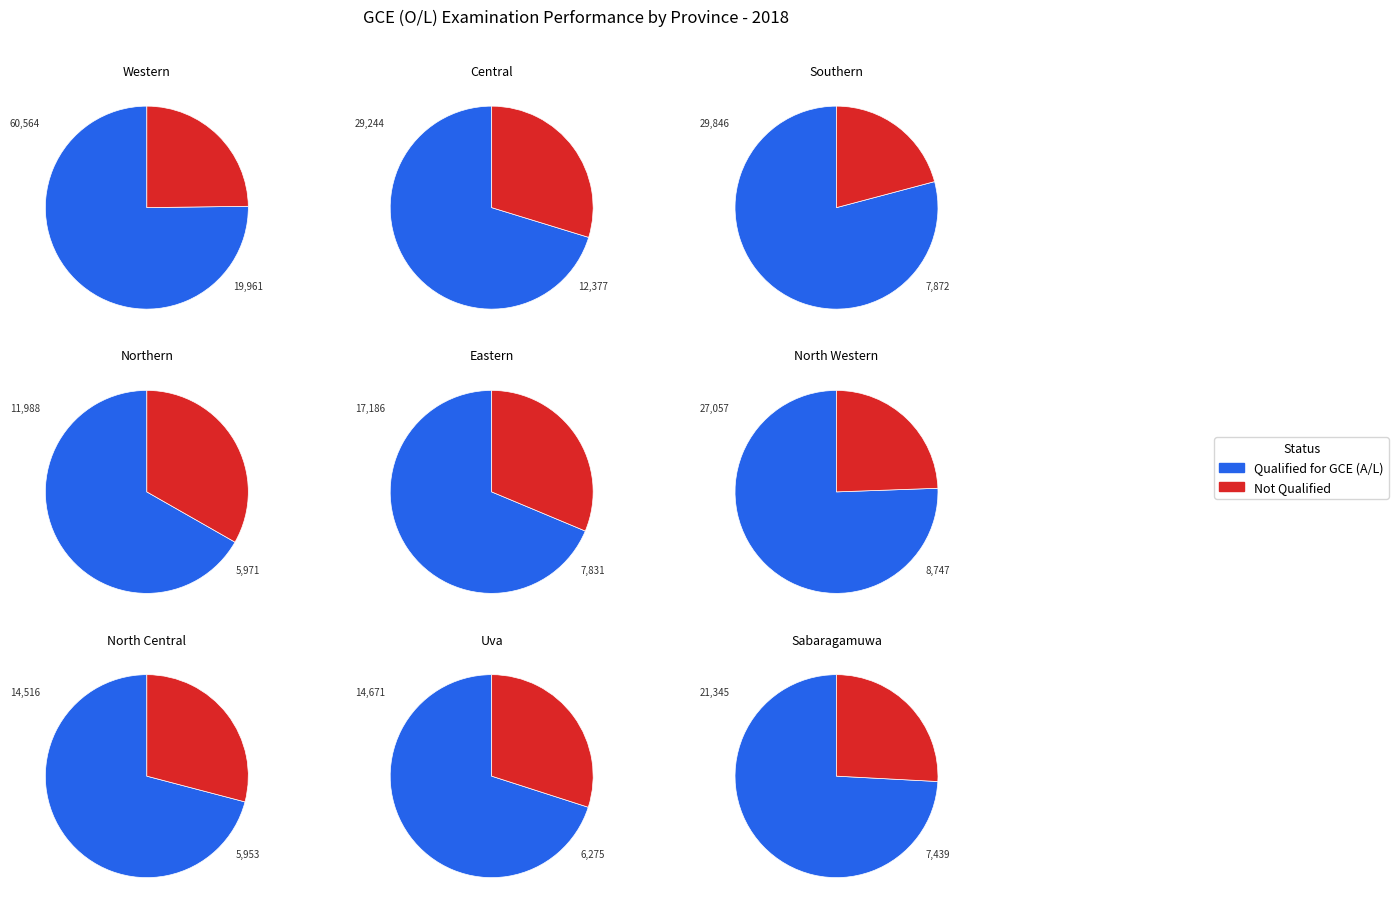

To the nearest percent, what portion does Northern represent?

5%